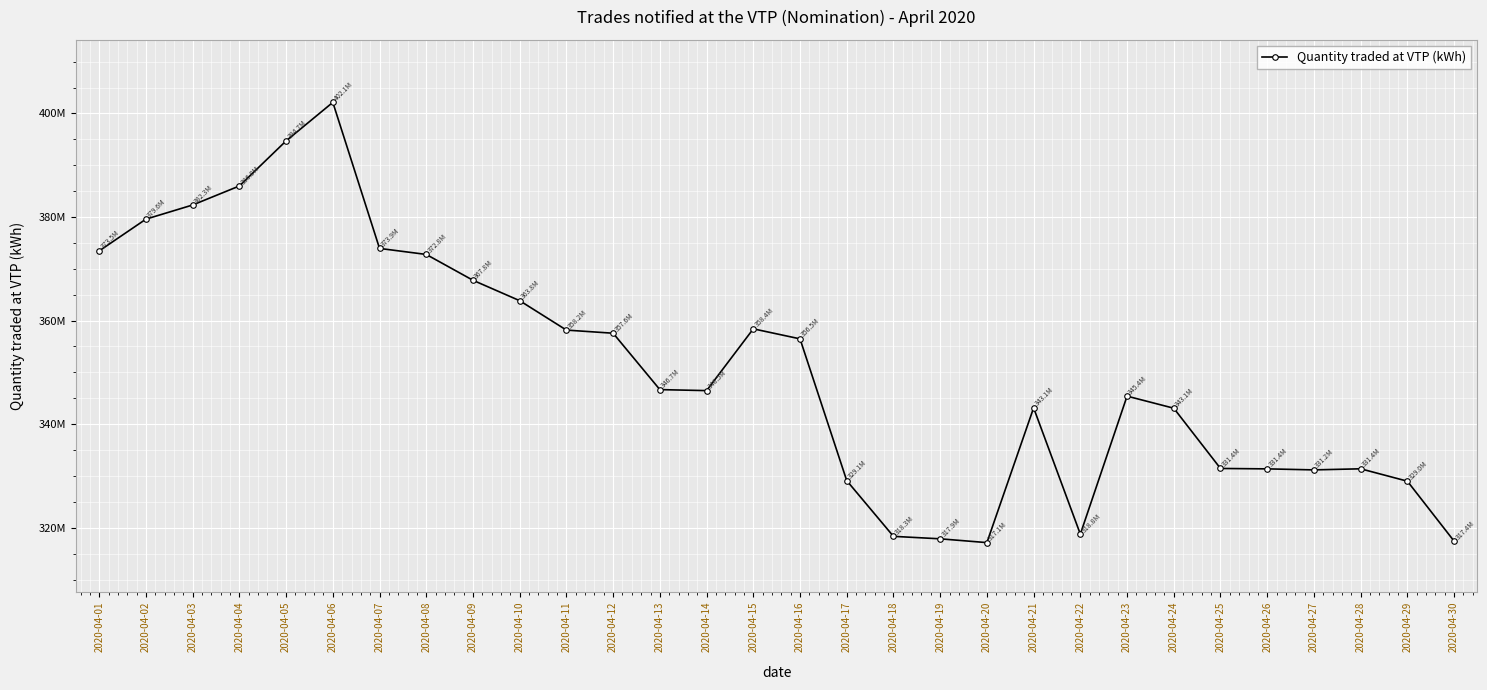

How many interior local peaks (higher than both neighbors) does the data have?

5